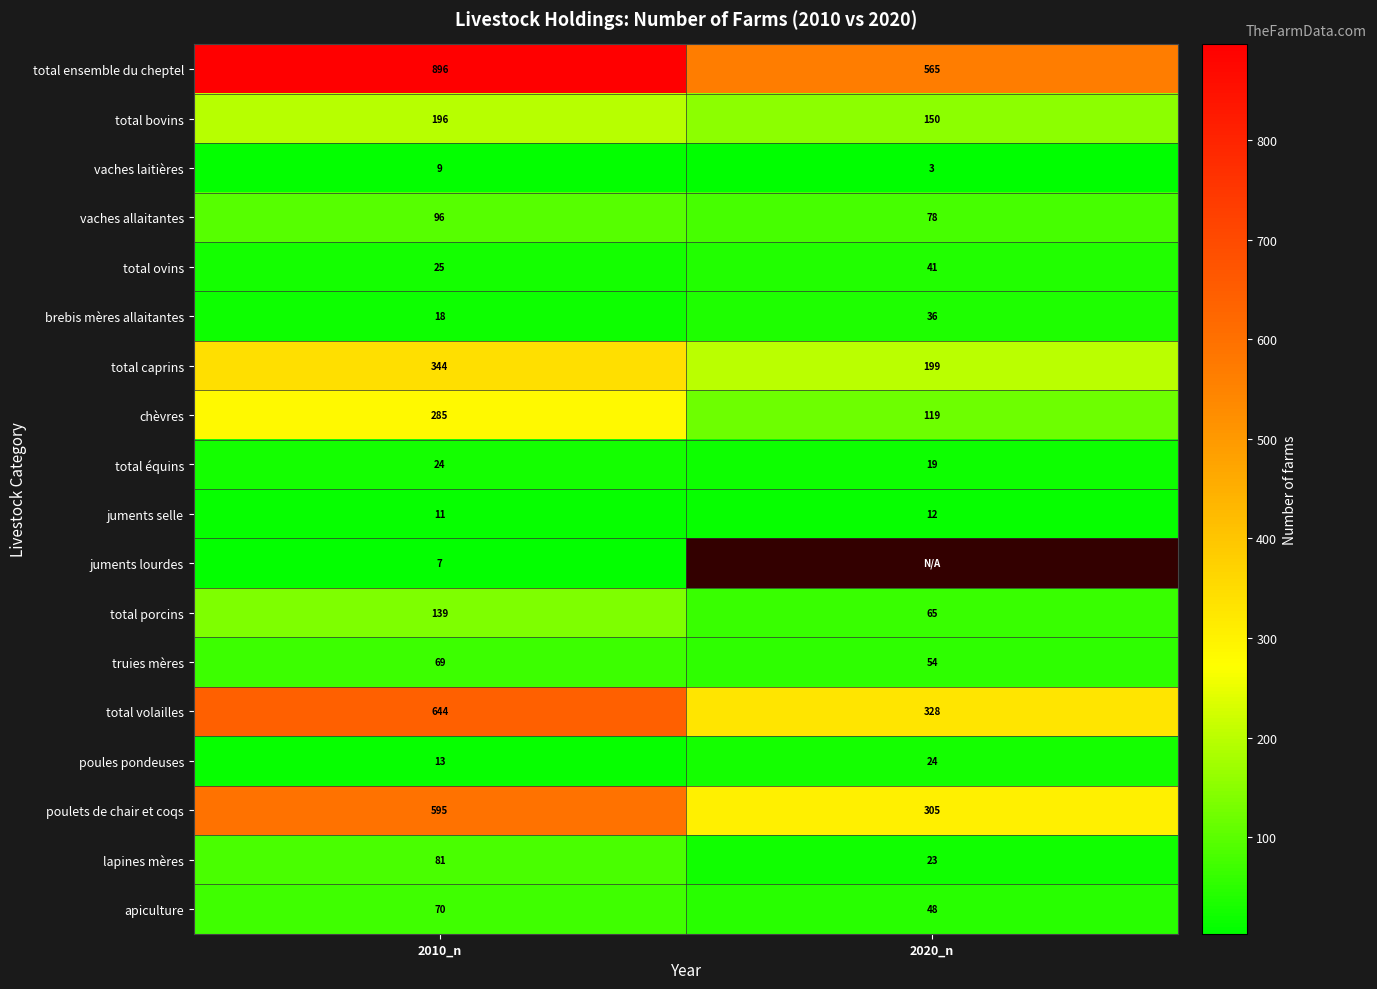

The juments selle series shows 15.6 at 2010_n. True or false?

False